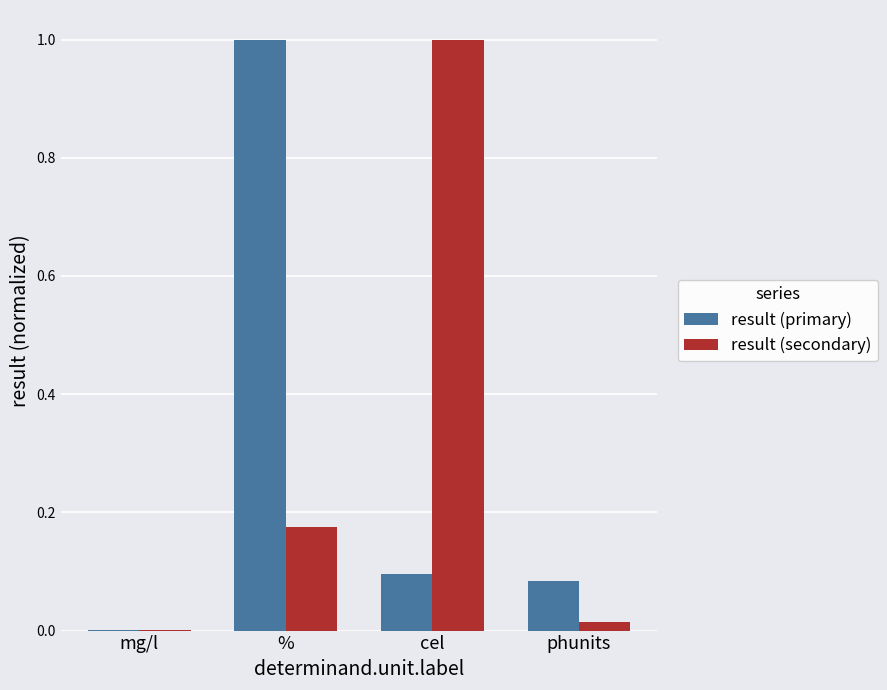

Are the bars horizontal?

No